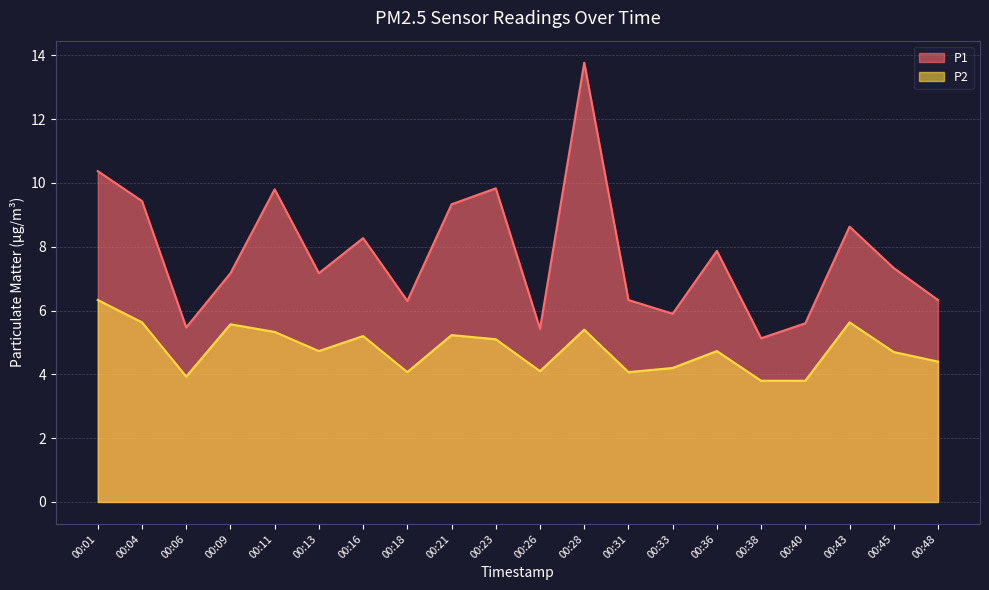

True or false: P1 has more than 2 interior local peaks.

True